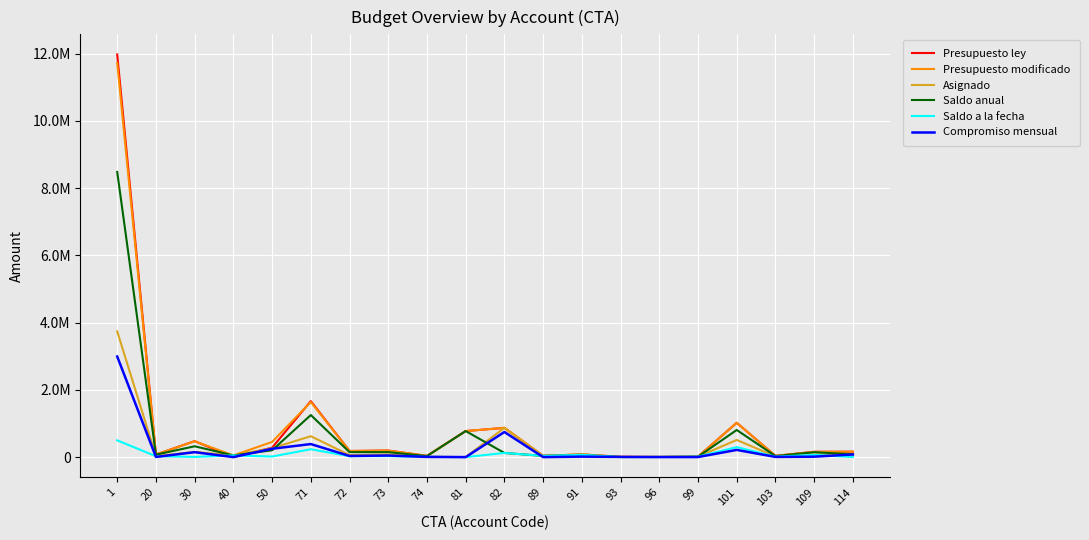

What are all the series names shown in the legend?

Presupuesto ley, Presupuesto modificado, Asignado, Saldo anual, Saldo a la fecha, Compromiso mensual